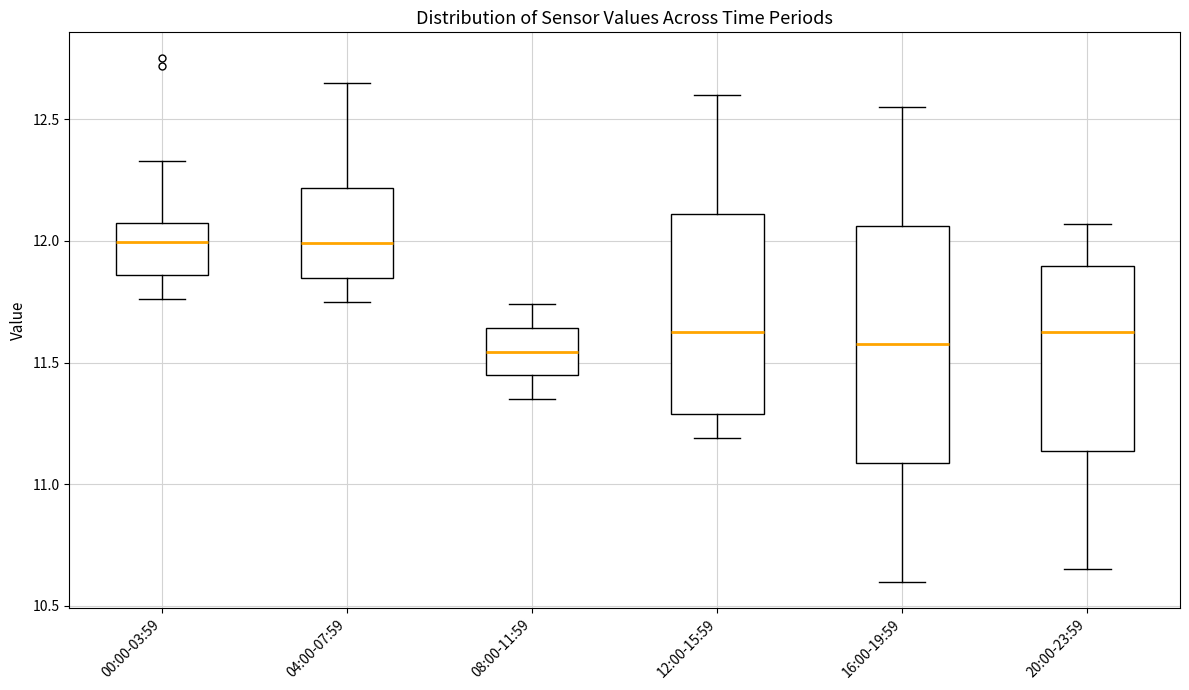

Reading left to right, read every box against the y-axis: the position of its median line, the range the box covers, and the ends of its whiskers. The values are not printed on the chart, so give them approximately, as read against the axis.

00:00-03:59: median 12.00, box 11.85 to 12.05, whiskers 11.75 to 12.35
04:00-07:59: median 12.00, box 11.85 to 12.20, whiskers 11.75 to 12.65
08:00-11:59: median 11.55, box 11.45 to 11.65, whiskers 11.35 to 11.75
12:00-15:59: median 11.65, box 11.30 to 12.10, whiskers 11.20 to 12.60
16:00-19:59: median 11.60, box 11.10 to 12.05, whiskers 10.60 to 12.55
20:00-23:59: median 11.65, box 11.15 to 11.90, whiskers 10.65 to 12.05